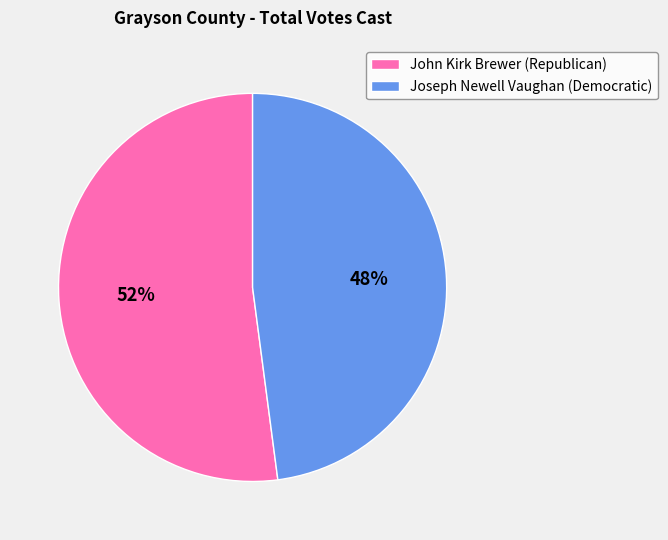

Count the number of slices in the pie.

2